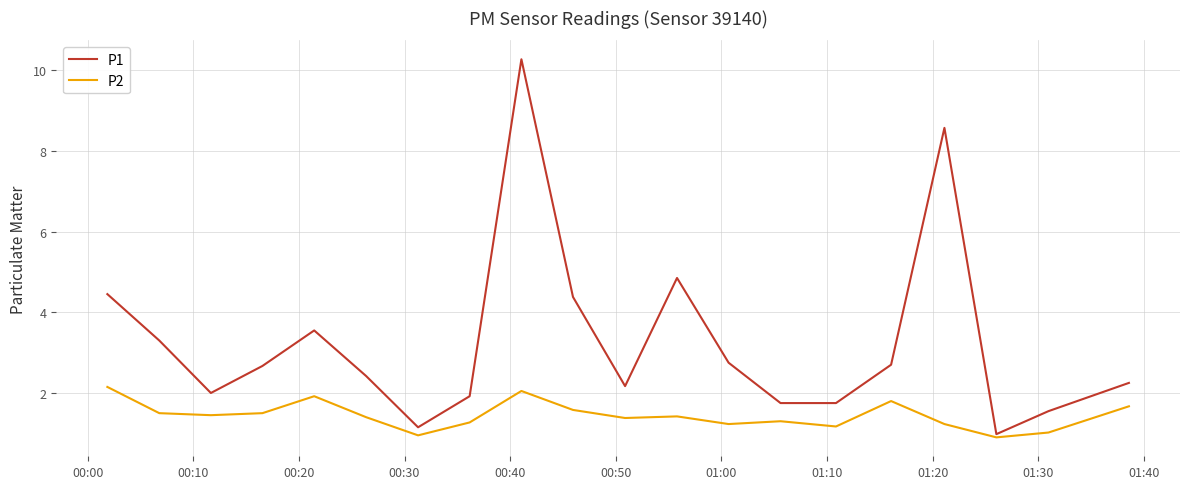

Which series has the widest spread of values?

P1